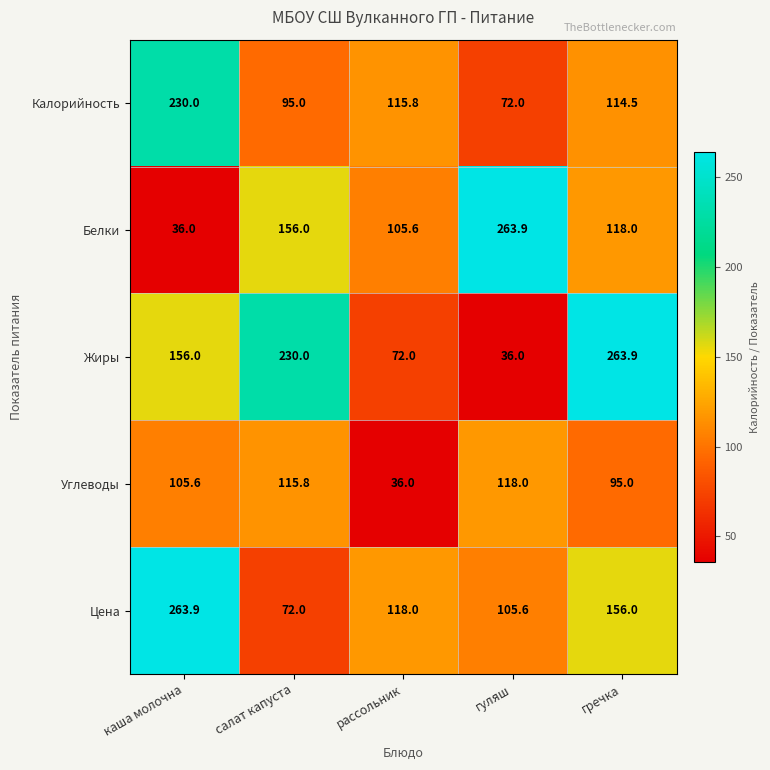

At which category is the sum across all series the highest?

каша молочна